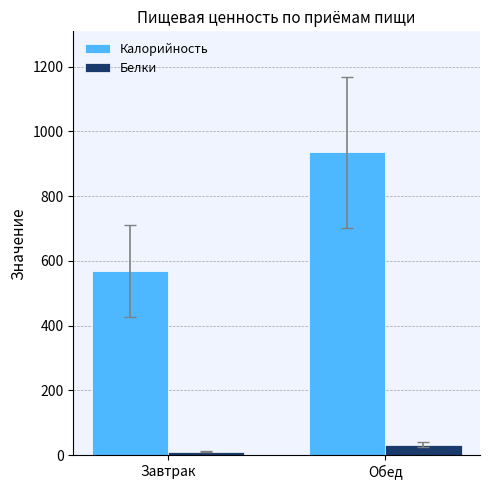

What are all the series names shown in the legend?

Калорийность, Белки